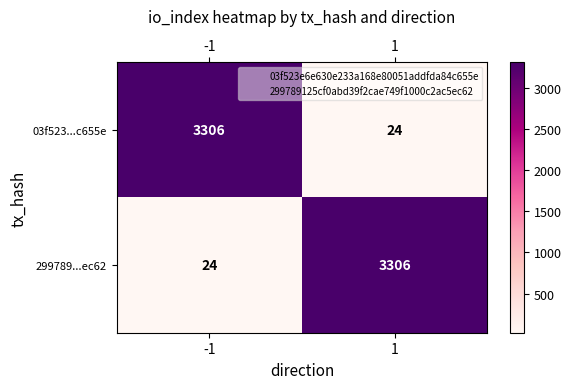

What is the difference between the 03f523...c655e values at 1 and -1?

3282